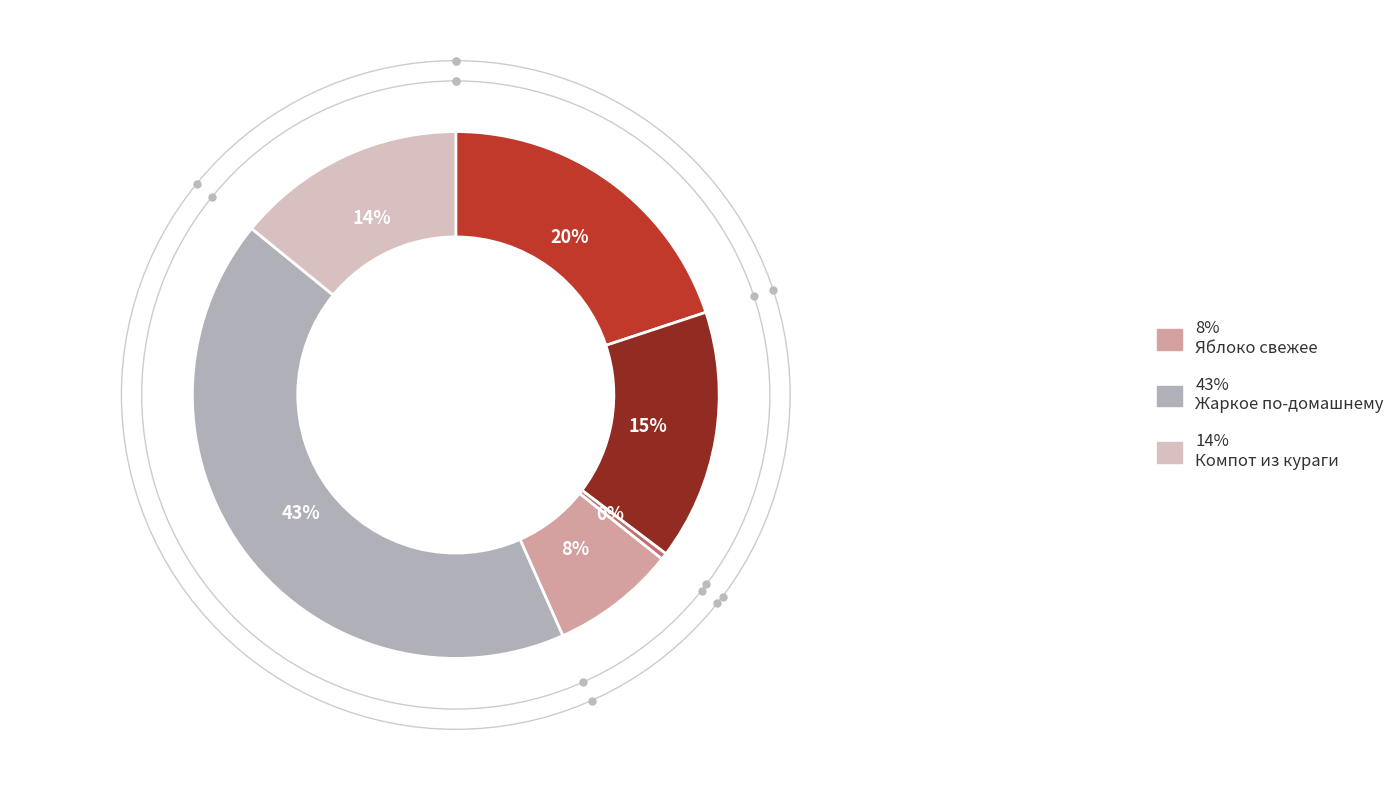

To the nearest percent, what is the average slice percentage?

17%